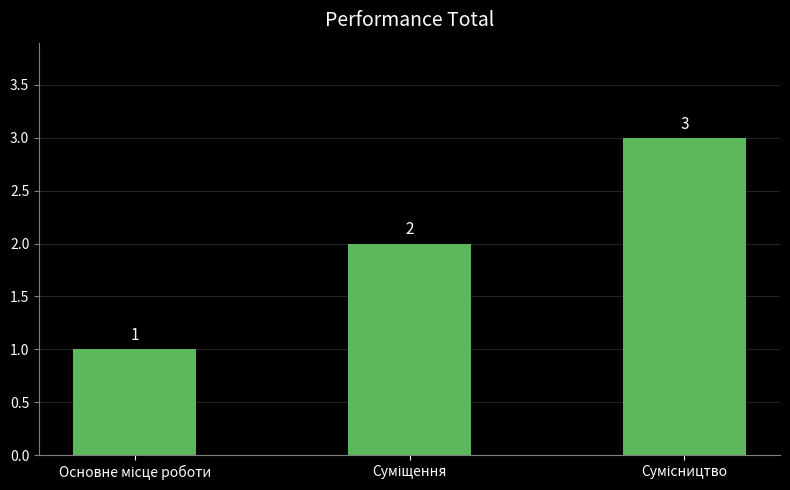

Reading left to right, transcribe all the data shown in this chart.

1	2	3